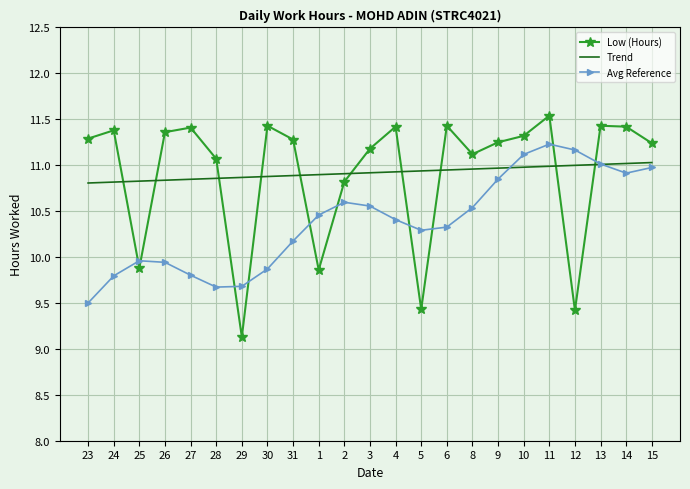

After their last crossing, which series has the higher values: Trend or Avg Reference?

Trend